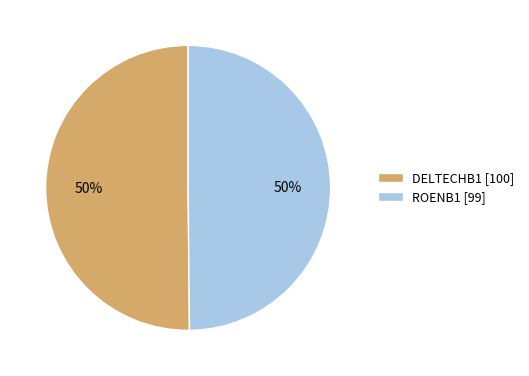

How many slices are in this pie chart?

2